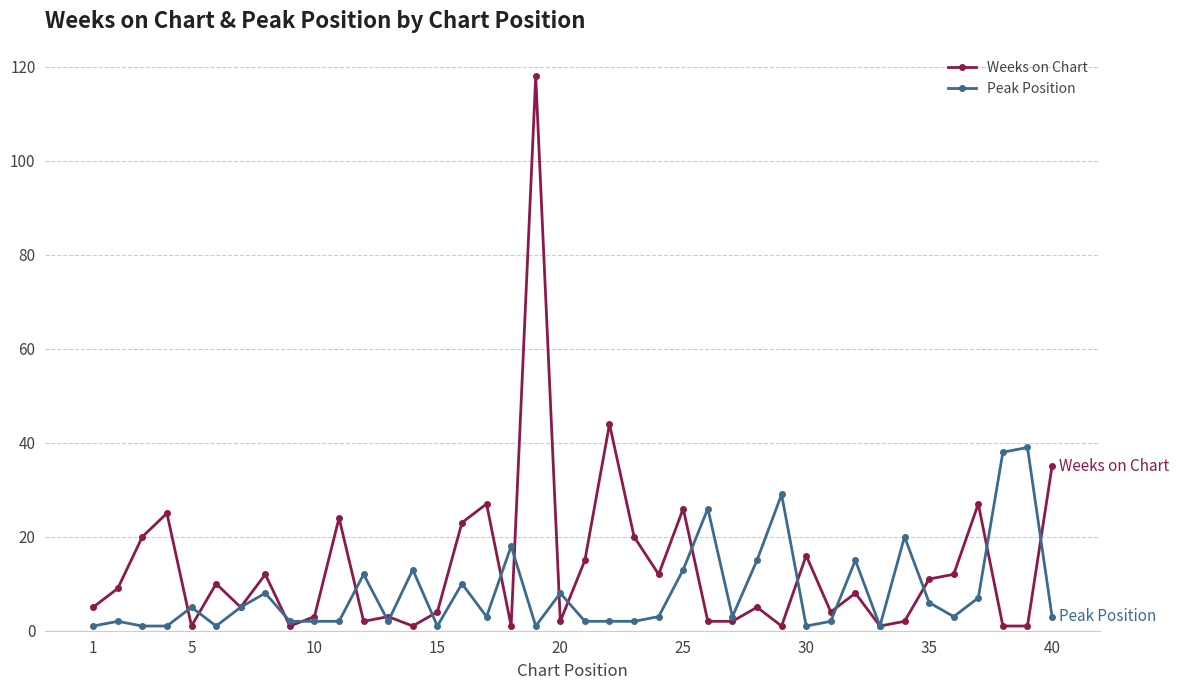

How many lines are shown in the chart?

2